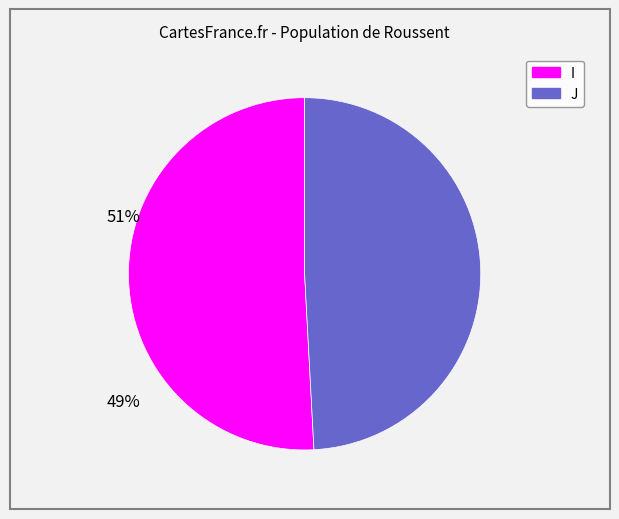

Is it true that J is 49% of the pie?

True